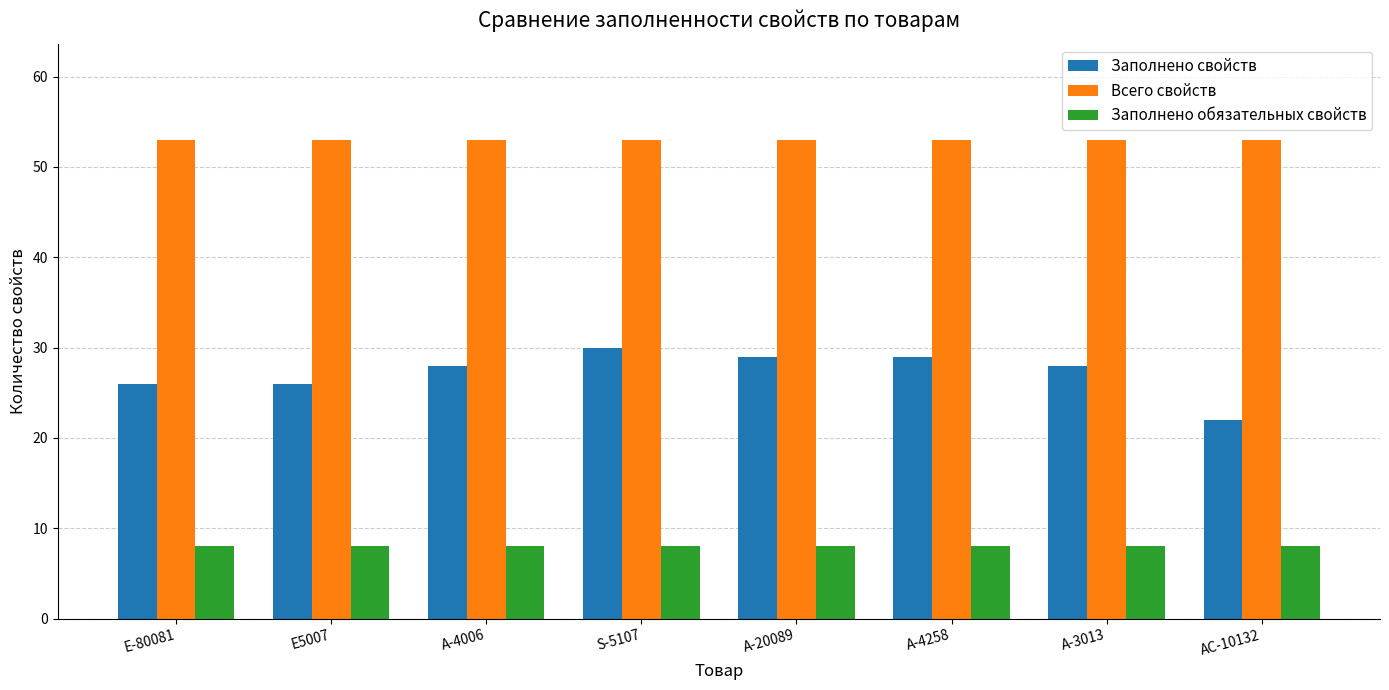

At АС-10132, list the series in order from largest to smallest.

Всего свойств, Заполнено свойств, Заполнено обязательных свойств